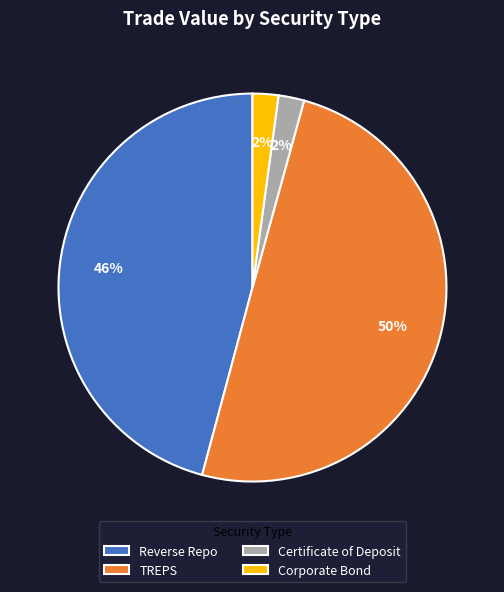

How many segments does this pie chart have?

4